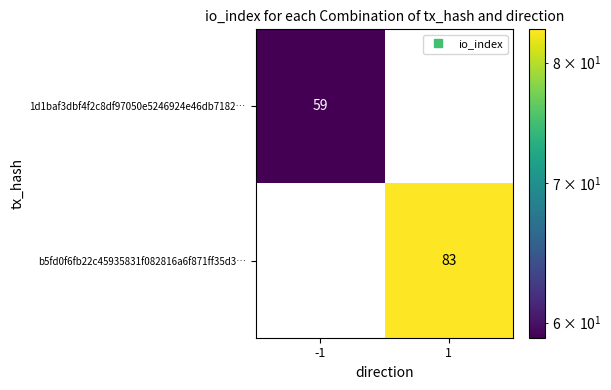

The 1d1baf3dbf4f2c8df97050e5246924e46db7182… series shows 105 at -1. True or false?

False